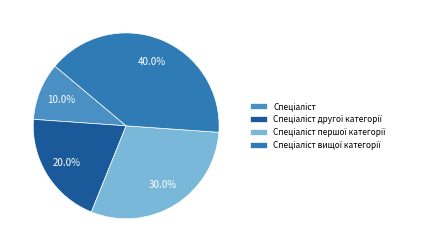

Is there a majority slice in this chart?

No